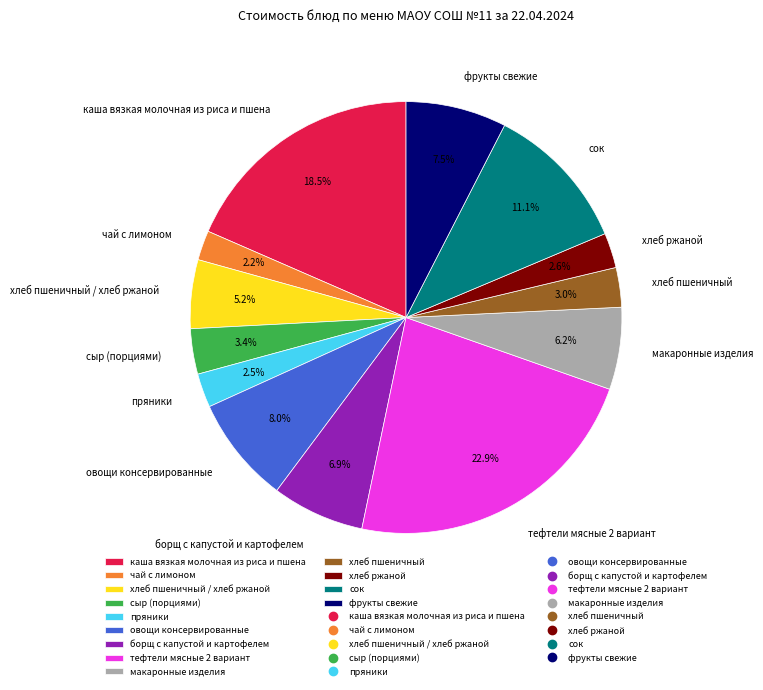

Is there any slice that represents more than half of the pie?

No